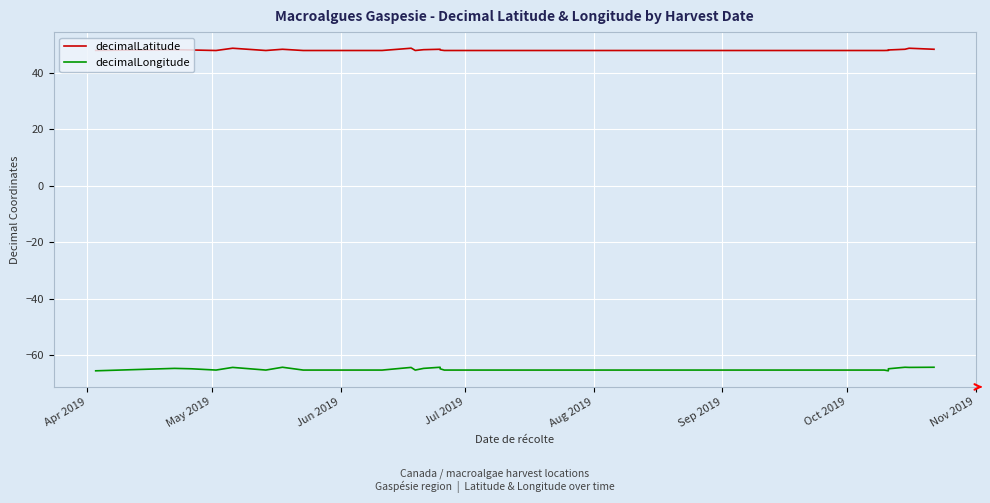

What are all the series names shown in the legend?

decimalLatitude, decimalLongitude